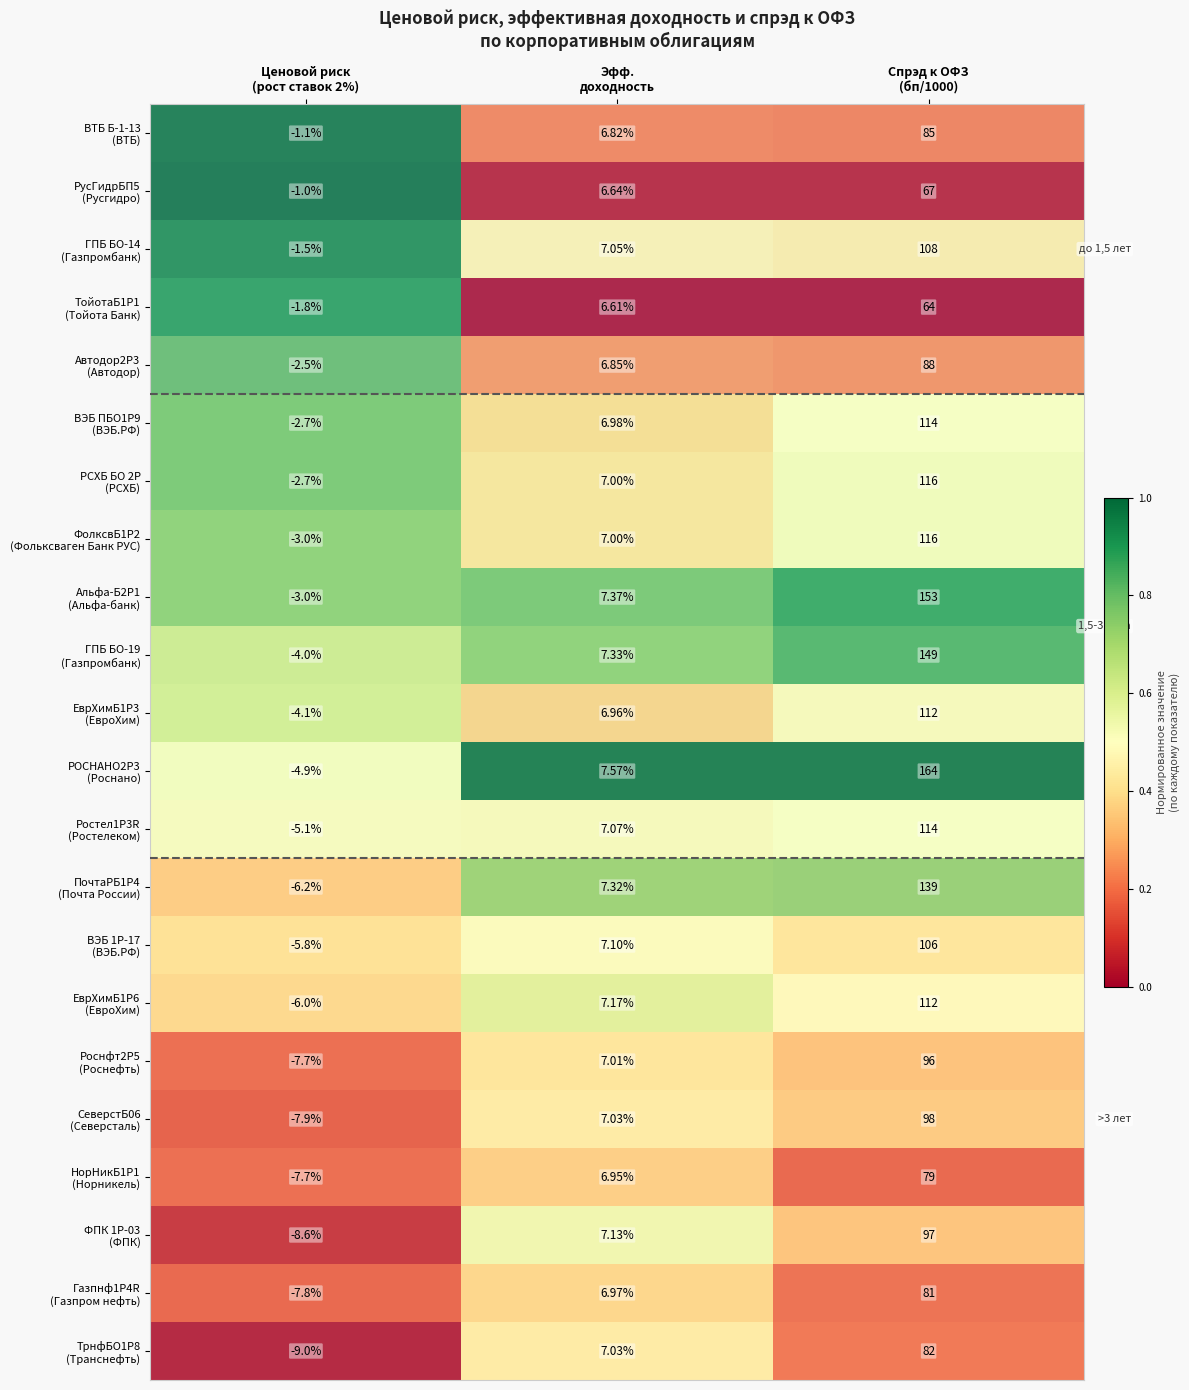

What is the total value across all series at Эфф.
доходность?

155.0